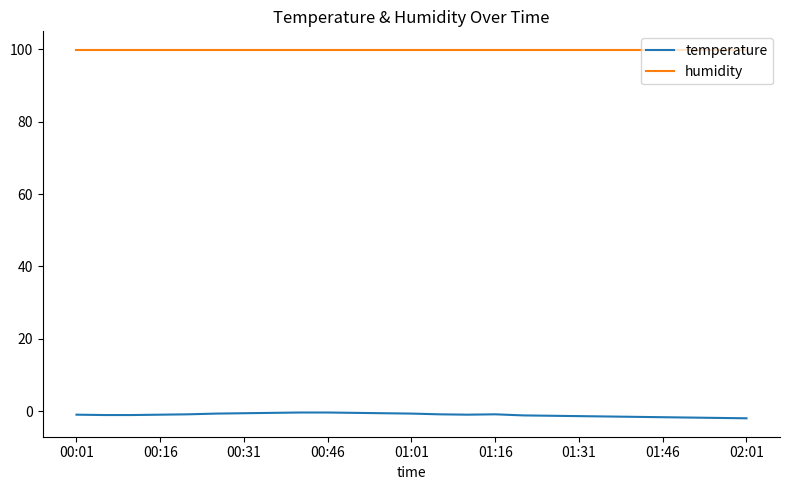

Does the chart display data point markers on the line(s)?

No